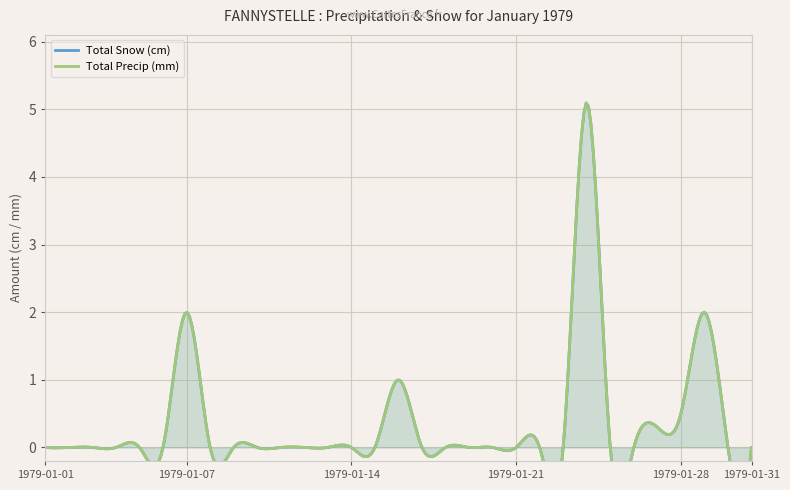

How many lines are shown in the chart?

2